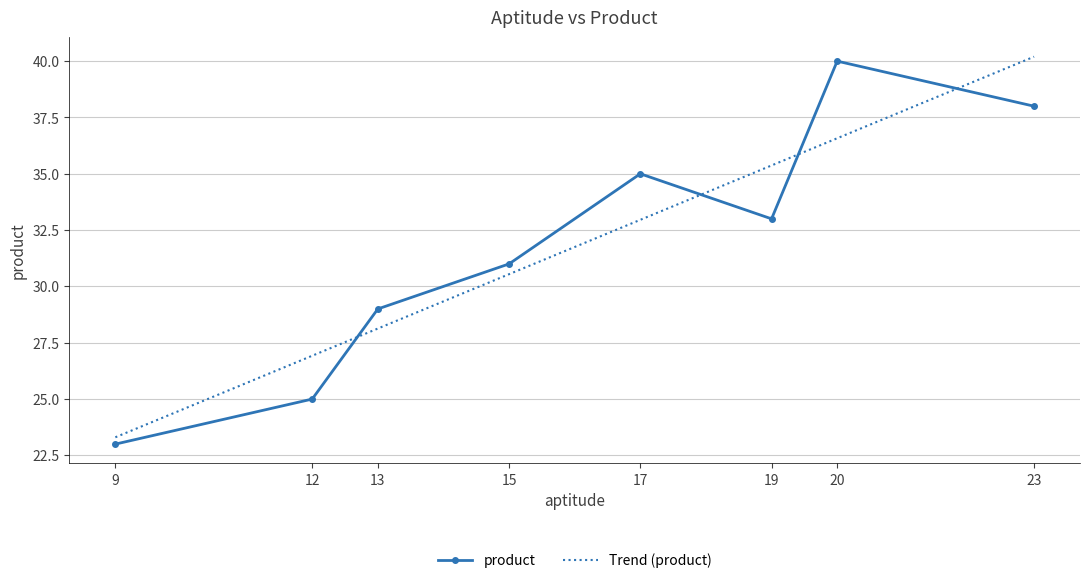

Where does the data first go above 33?

17